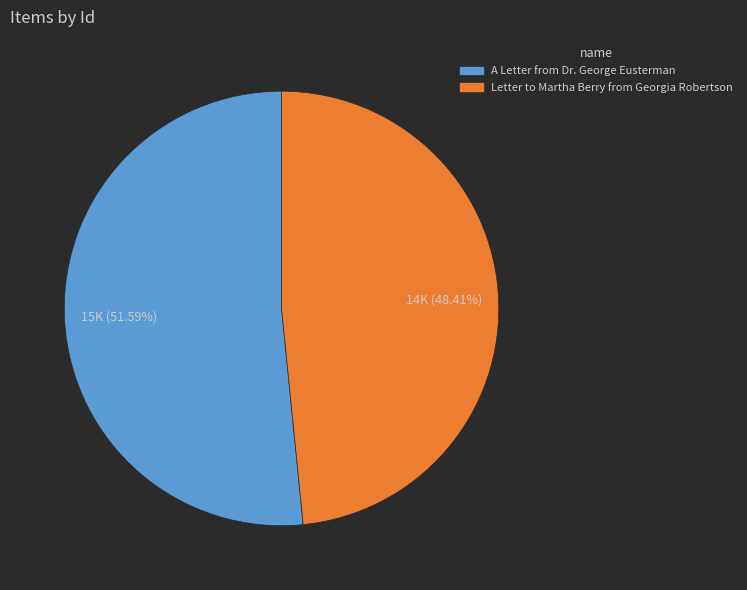

True or false: A Letter from Dr. George Eusterman accounts for 52% of the total.

True